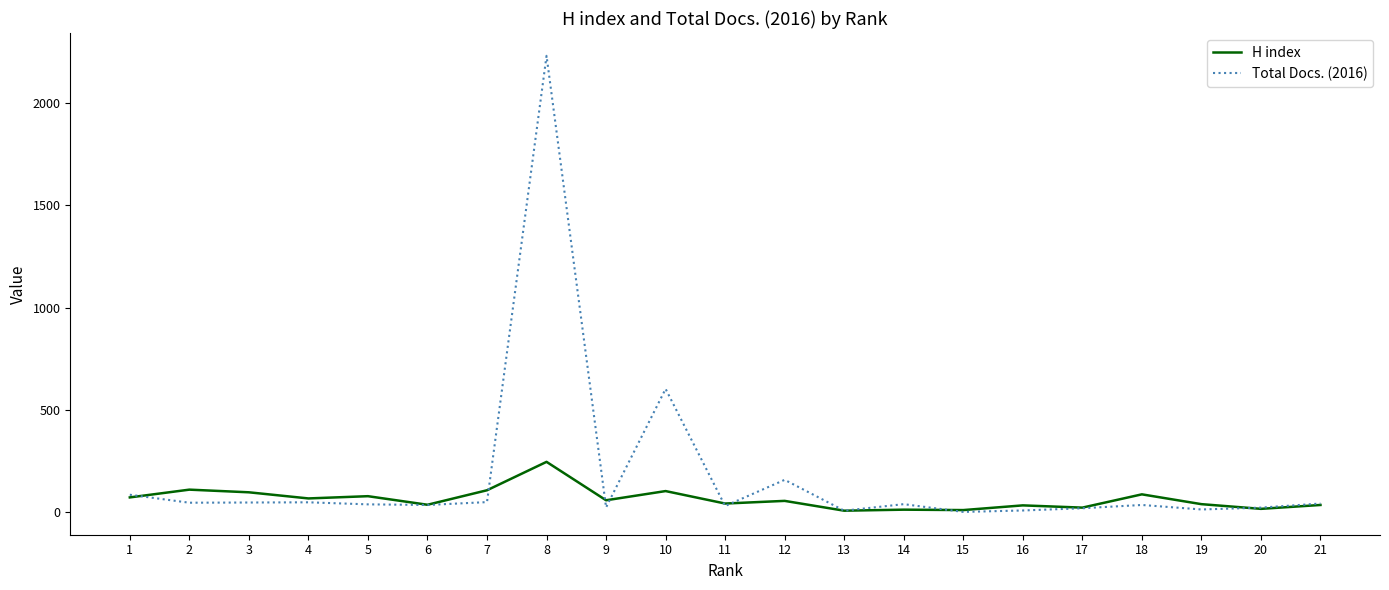

Which series has the largest total across all categories?

Total Docs. (2016)